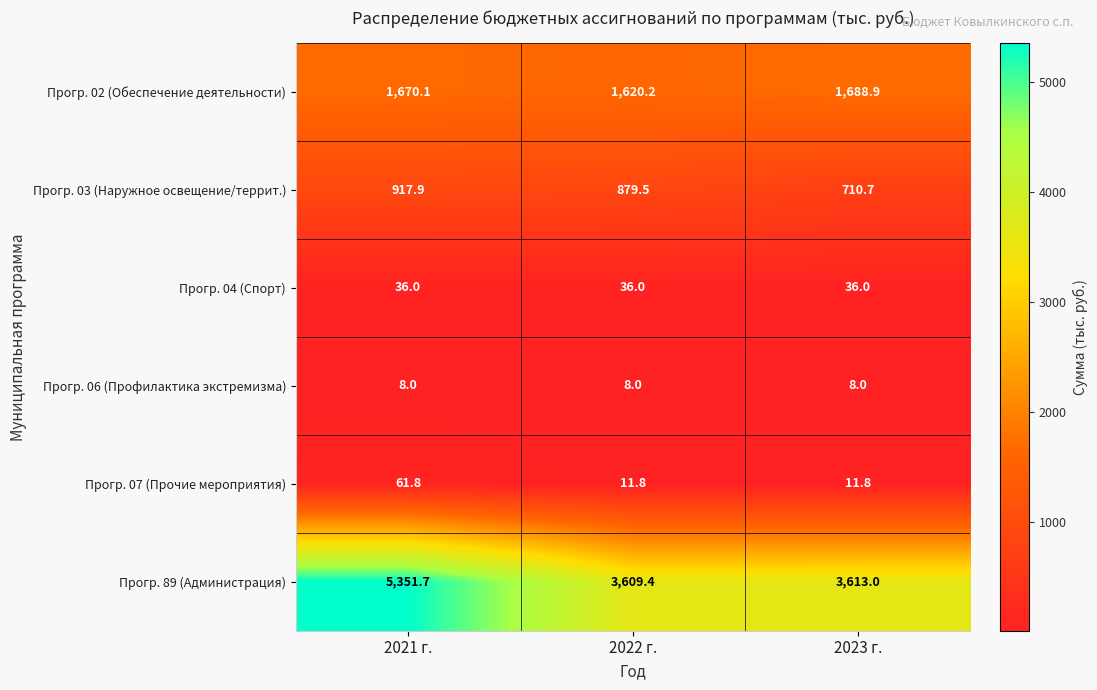

What is the total value across all series at 2021 г.?

8045.5